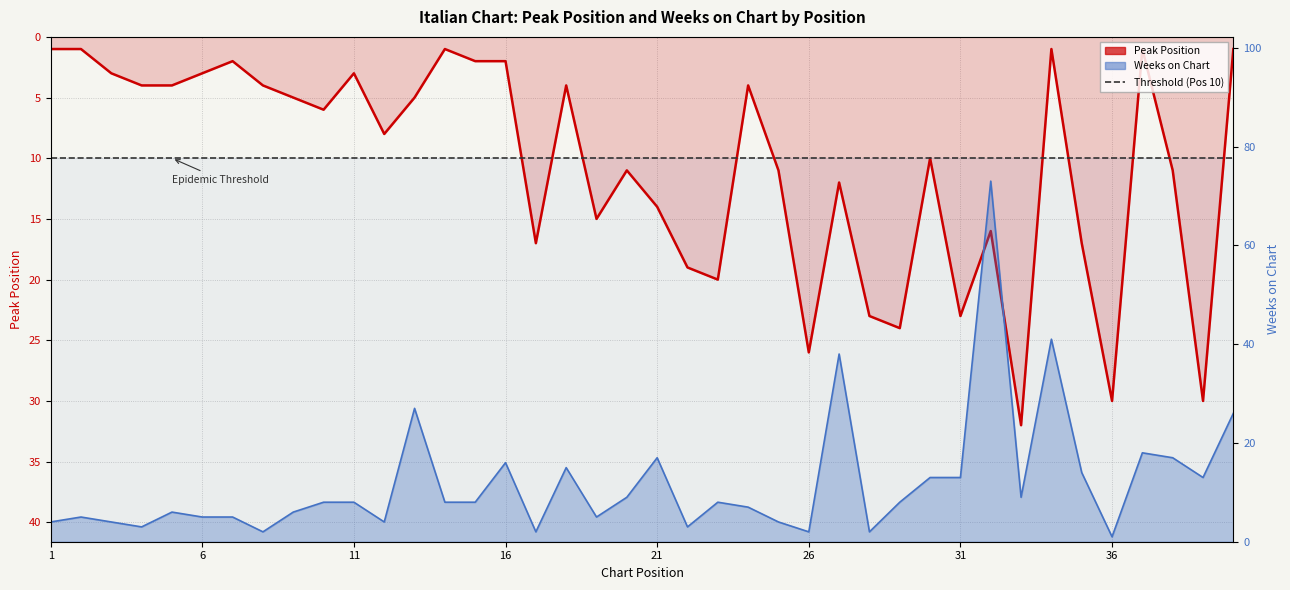

List the labels in order of Weeks on Chart value, smallest first.

36, 8, 17, 26, 28, 4, 22, 1, 3, 12, 25, 2, 6, 7, 19, 5, 9, 24, 10, 11, 14, 15, 23, 29, 20, 33, 30, 31, 39, 35, 18, 16, 21, 38, 37, 40, 13, 27, 34, 32